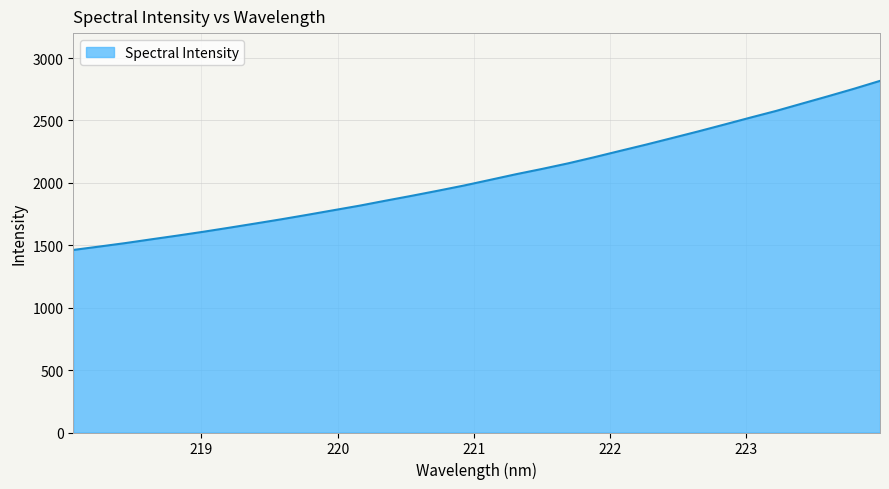

What is the difference between the maximum and minimum values?

1354.8